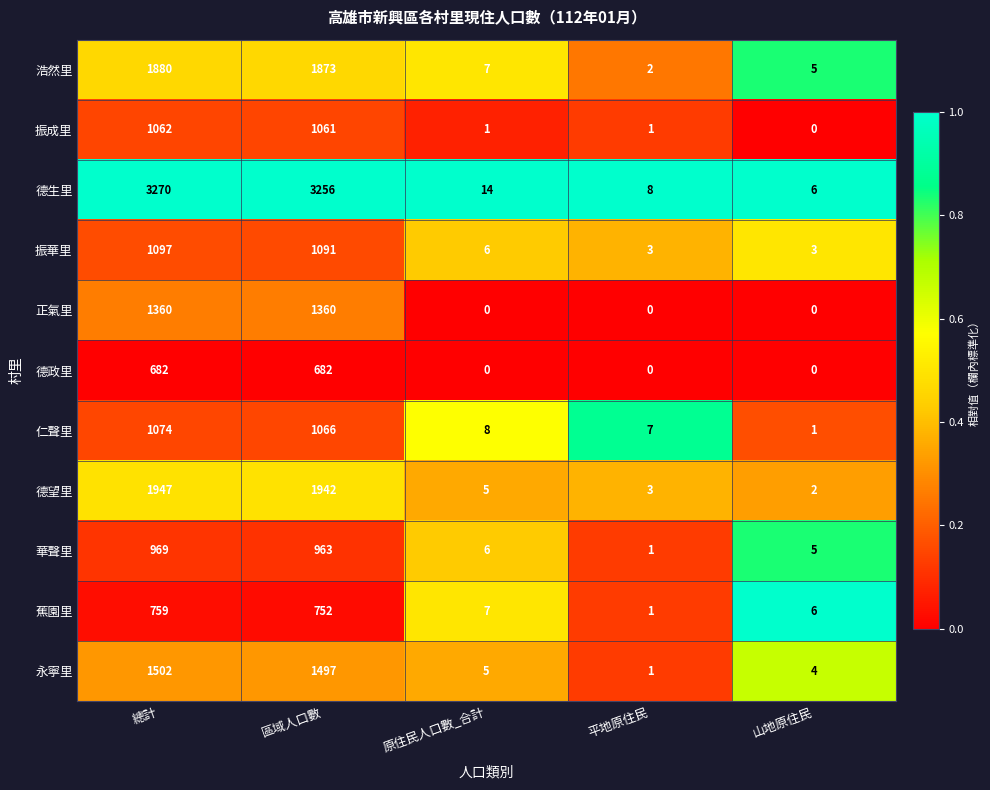

What is the difference between the highest and lowest values at 原住民人口數_合計?

14